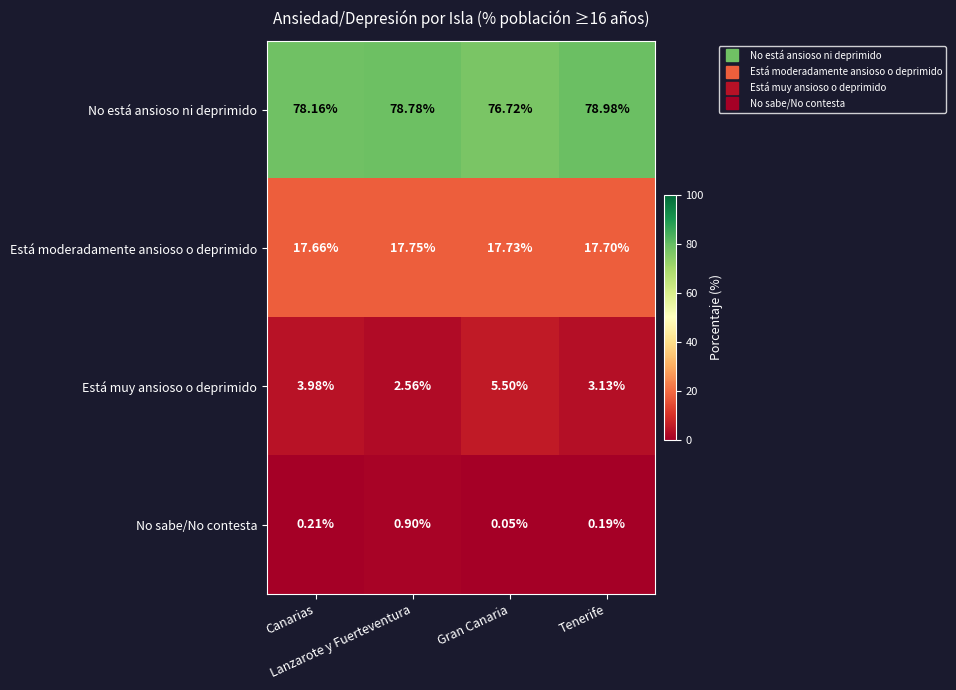

Rank the series by their maximum value, from highest to lowest.

No está ansioso ni deprimido, Está moderadamente ansioso o deprimido, Está muy ansioso o deprimido, No sabe/No contesta